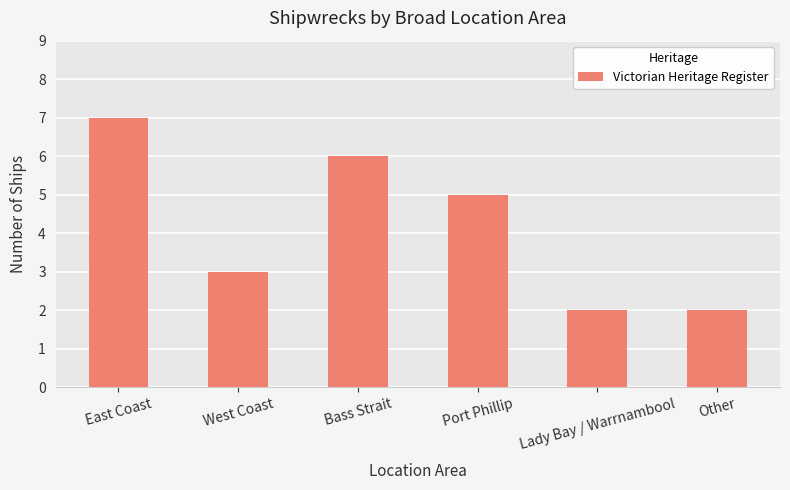

What is the difference between the values at West Coast and Other?

1